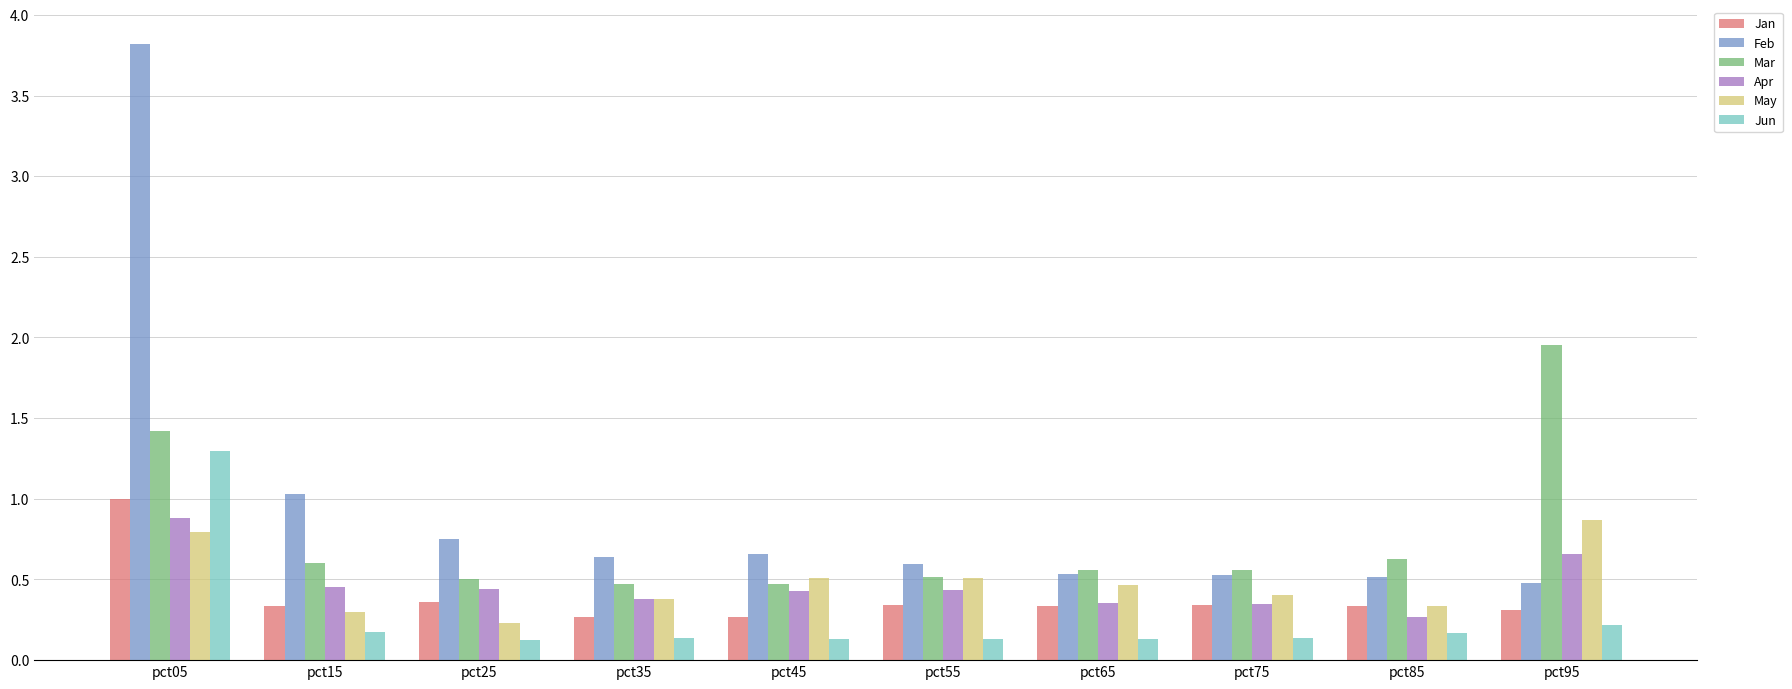

How many Mar values are between 0 and 1?

8